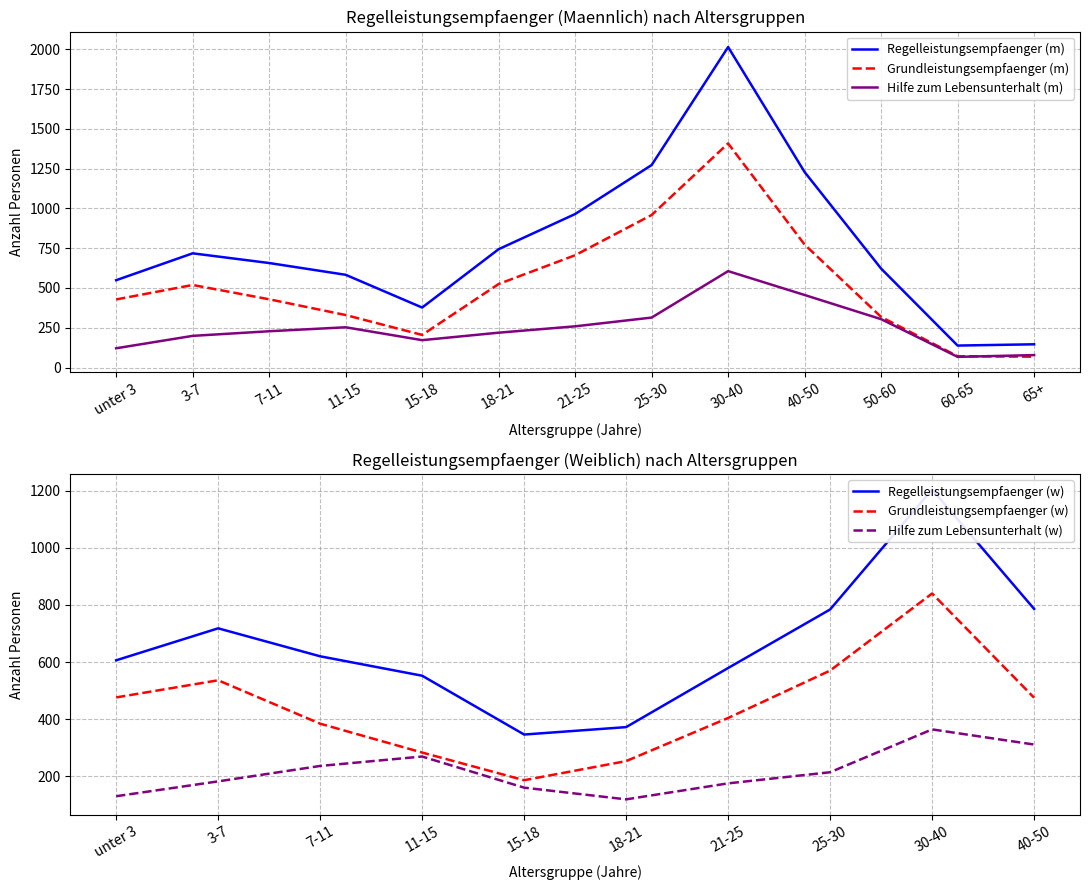

What is the average value of the Grundleistungsempfaenger (m) series?

518